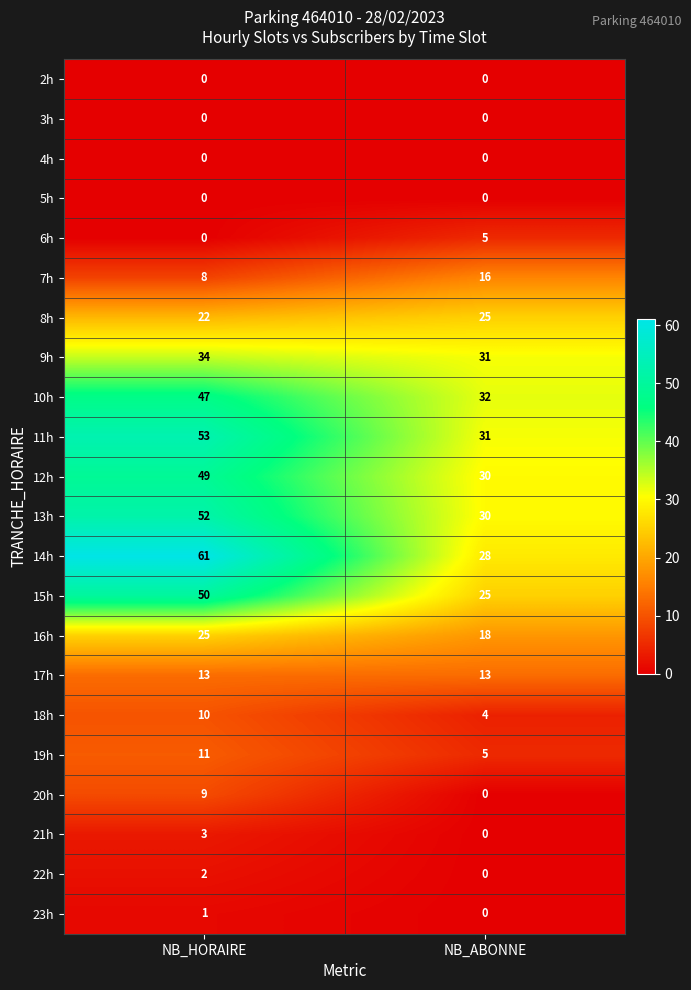

At how many categories does at least one series exceed 11?

2